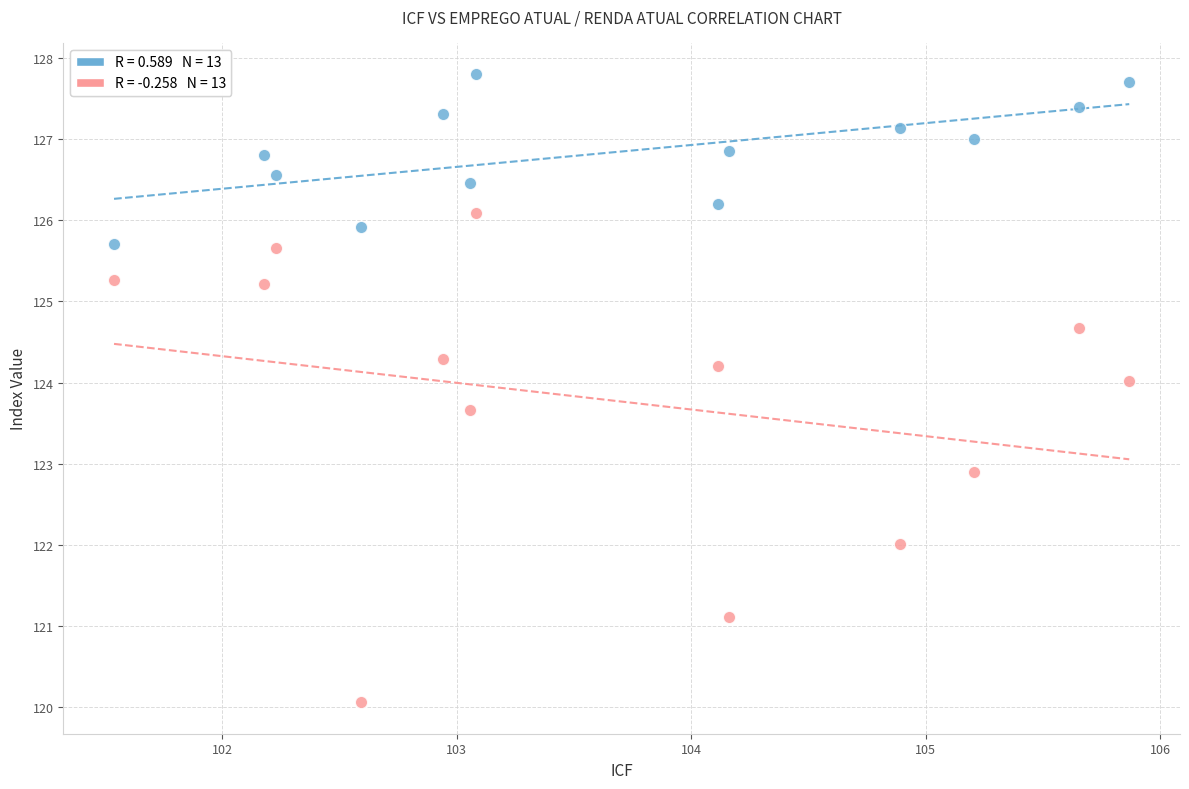

Across all series, what Y value is closest to 123?

122.9